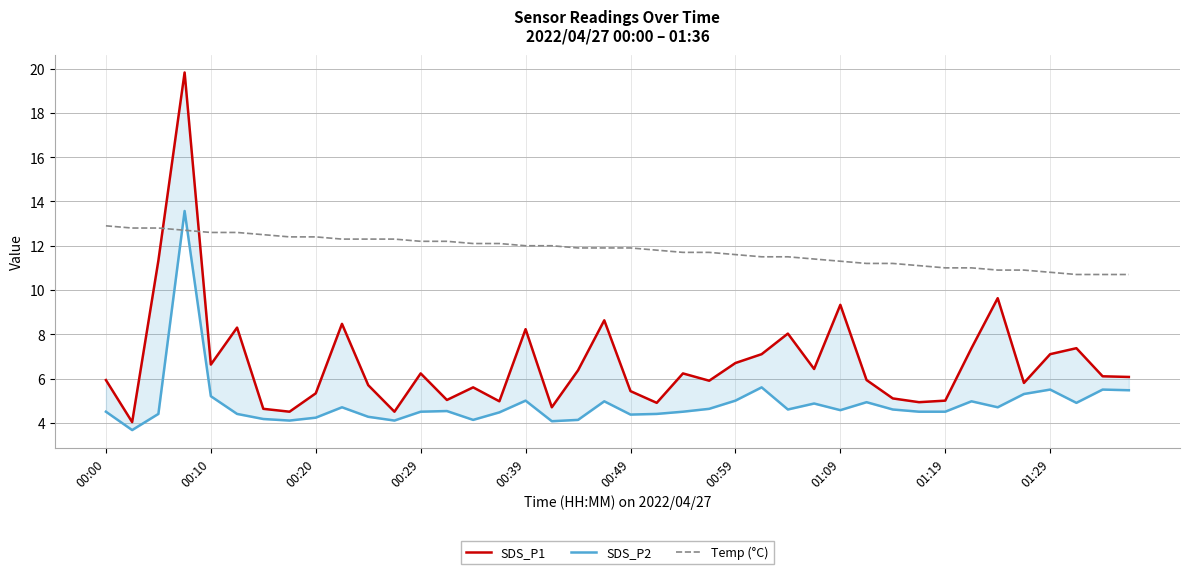

What is the maximum value for Temp (°C)?

12.9